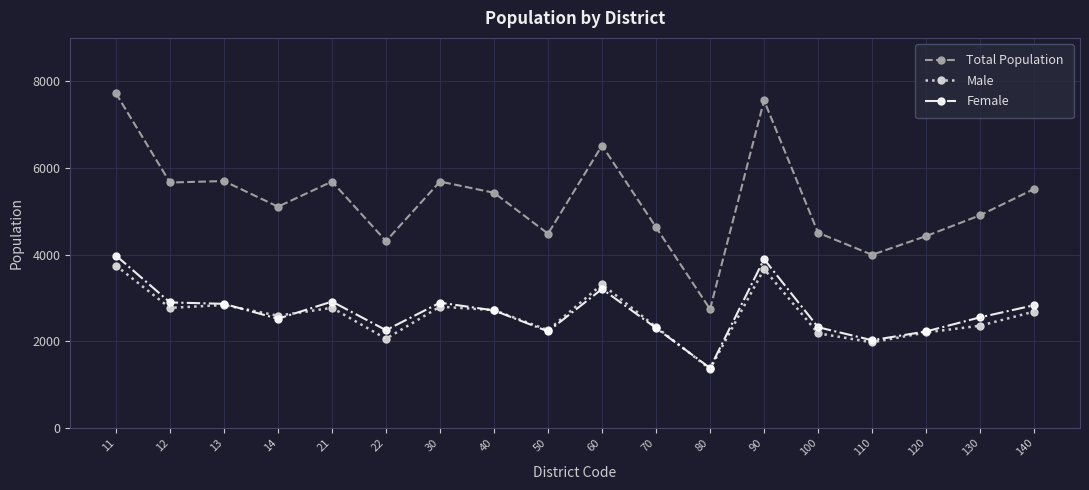

True or false: Total Population has more than 1 points higher than both neighbors.

True